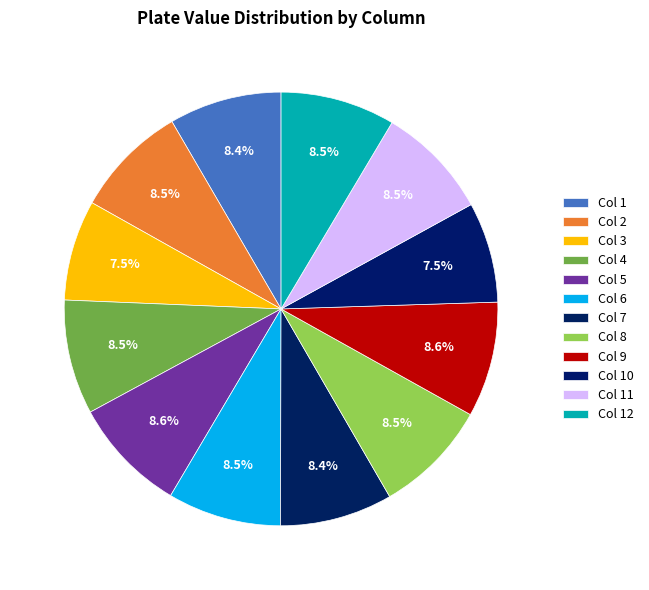

How many segments does this pie chart have?

12